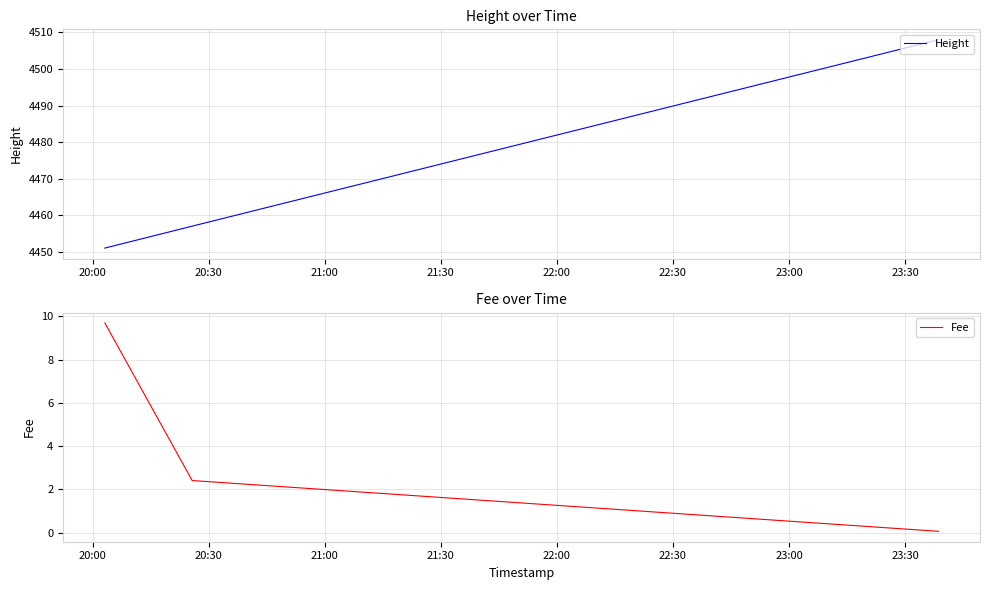

What is the maximum value shown in the chart?

4508.0